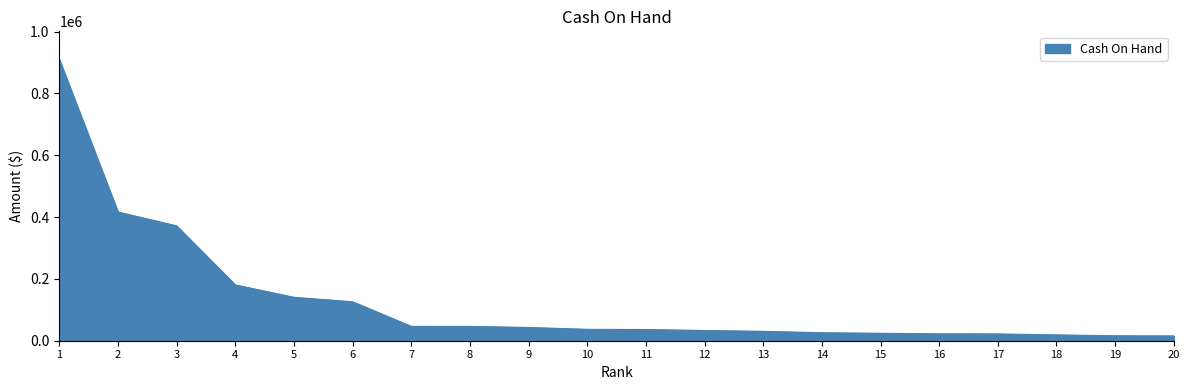

What is the difference between the maximum and minimum values?

894489.6